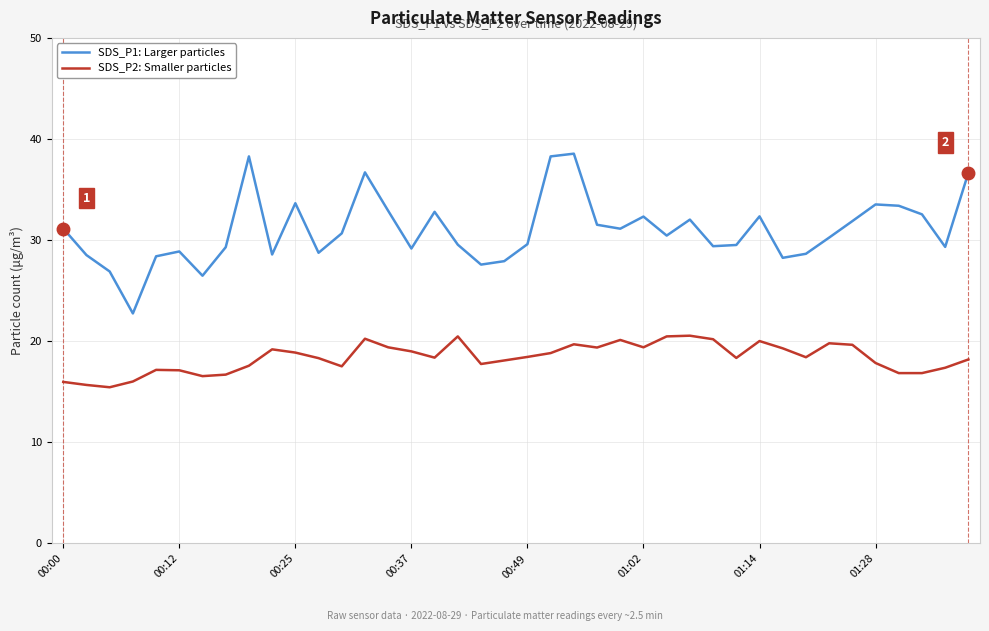

List the series in order of their overall mean, lowest first.

SDS_P2: Smaller particles, SDS_P1: Larger particles